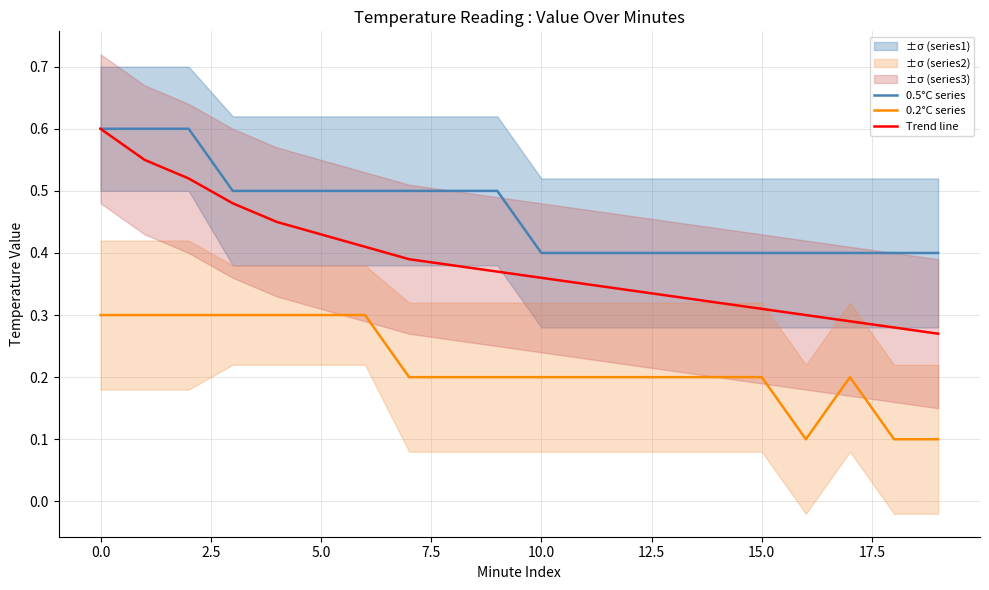

True or false: 0.2°C series and 0.5°C series cross at least once.

False